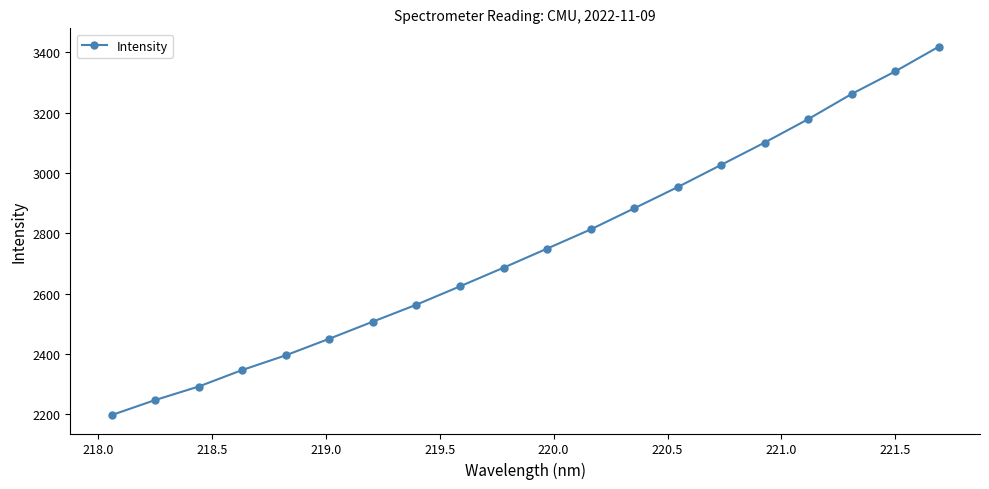

What is the maximum value shown in the chart?

3418.9